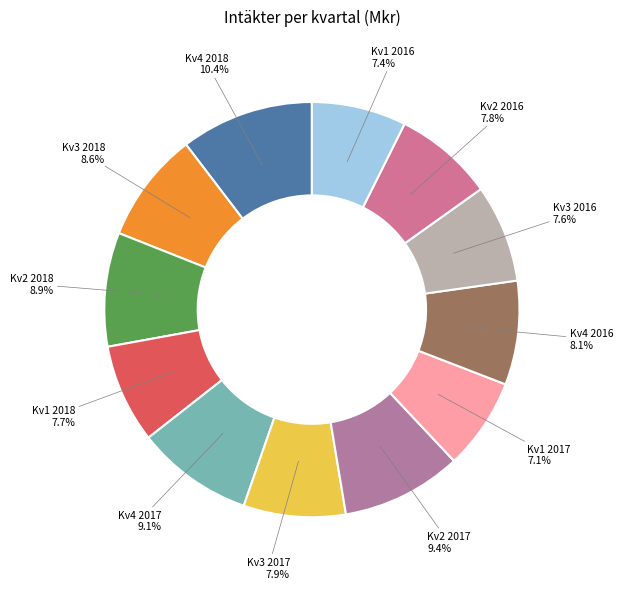

Does Kv1 2017 account for over 50% of the chart?

No